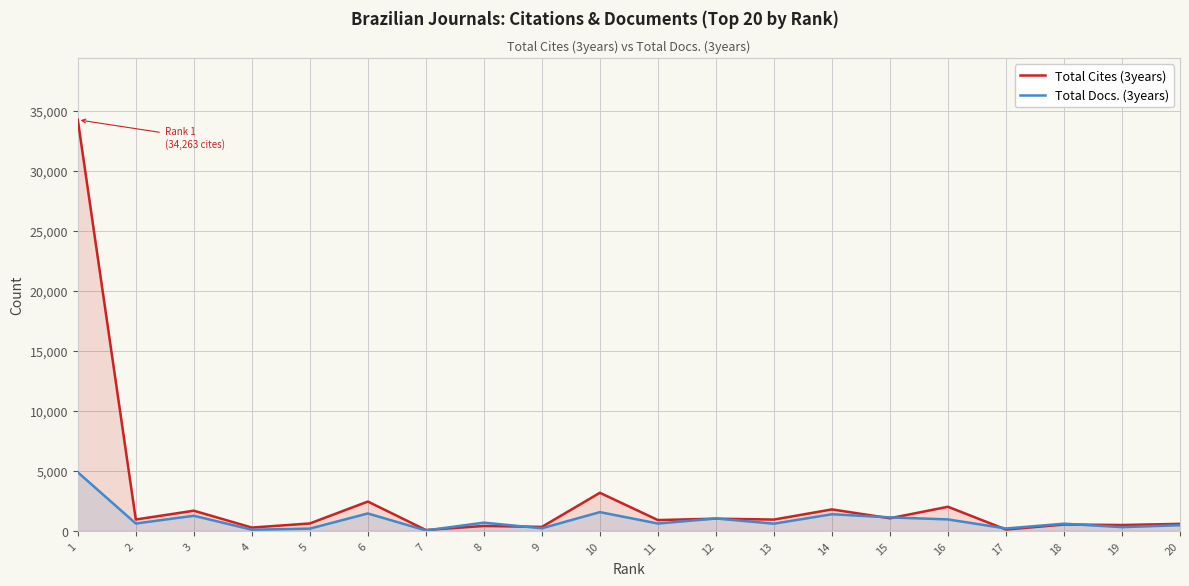

What is the highest value of the Total Cites (3years) series?

34263